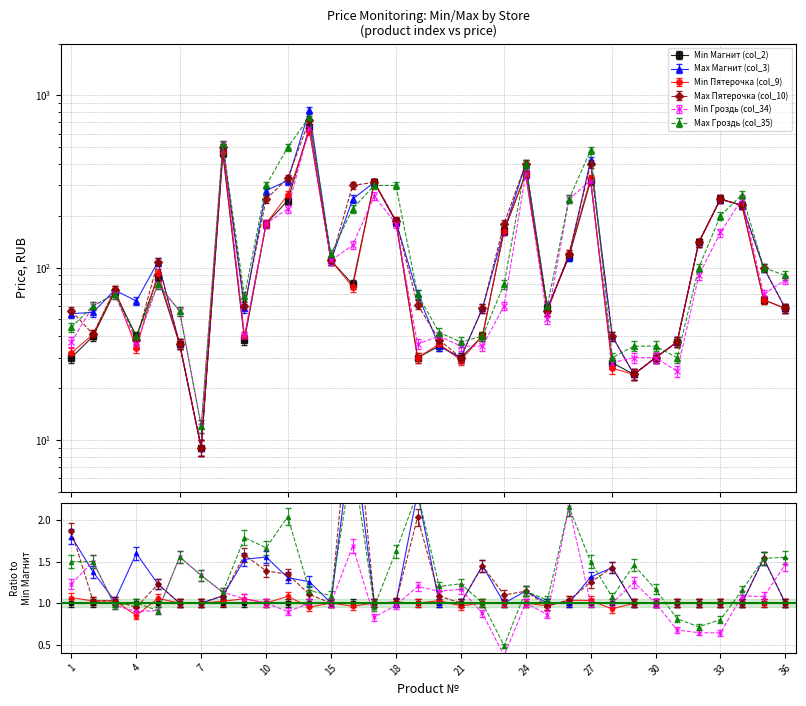

List the series in order of their peak value, highest first.

Мax Магнит (col_3), Мax Гроздь (col_35), Мax Пятерочка (col_10), Мin Гроздь (col_34), Мin Пятерочка (col_9), Мin Магнит (col_2)